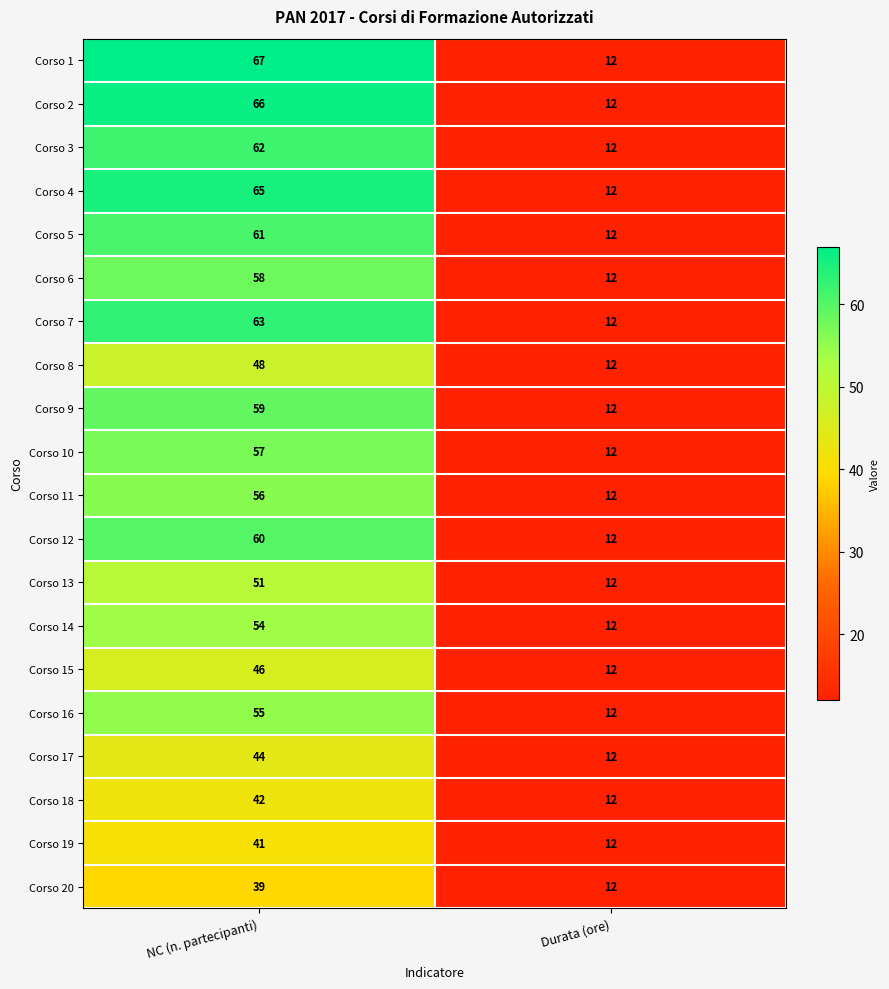

List the labels in order of Corso 19 value, largest first.

NC (n. partecipanti), Durata (ore)